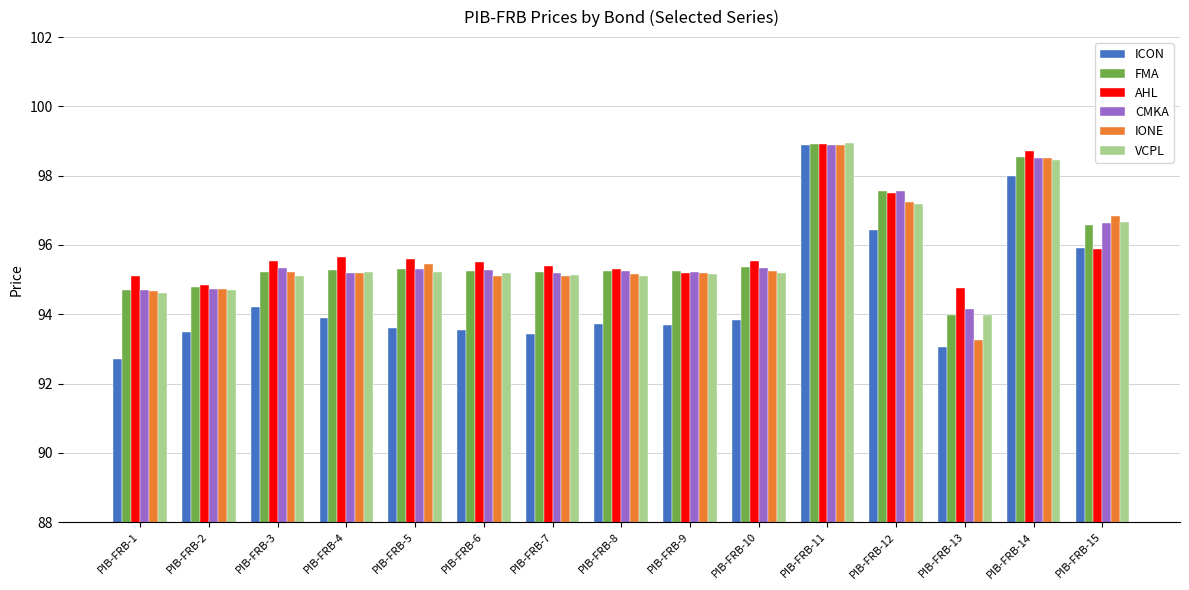

What is the maximum value shown in the chart?

98.9